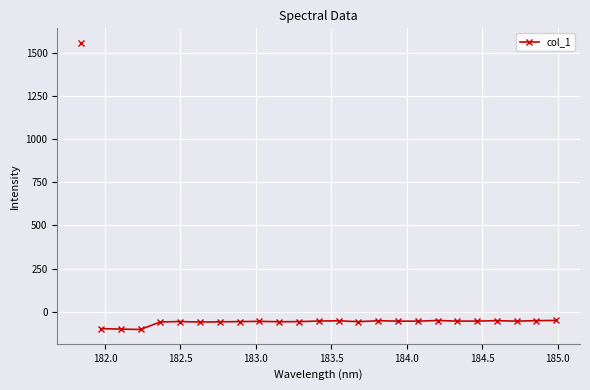

True or false: the data has more than 2 interior local peaks.

True